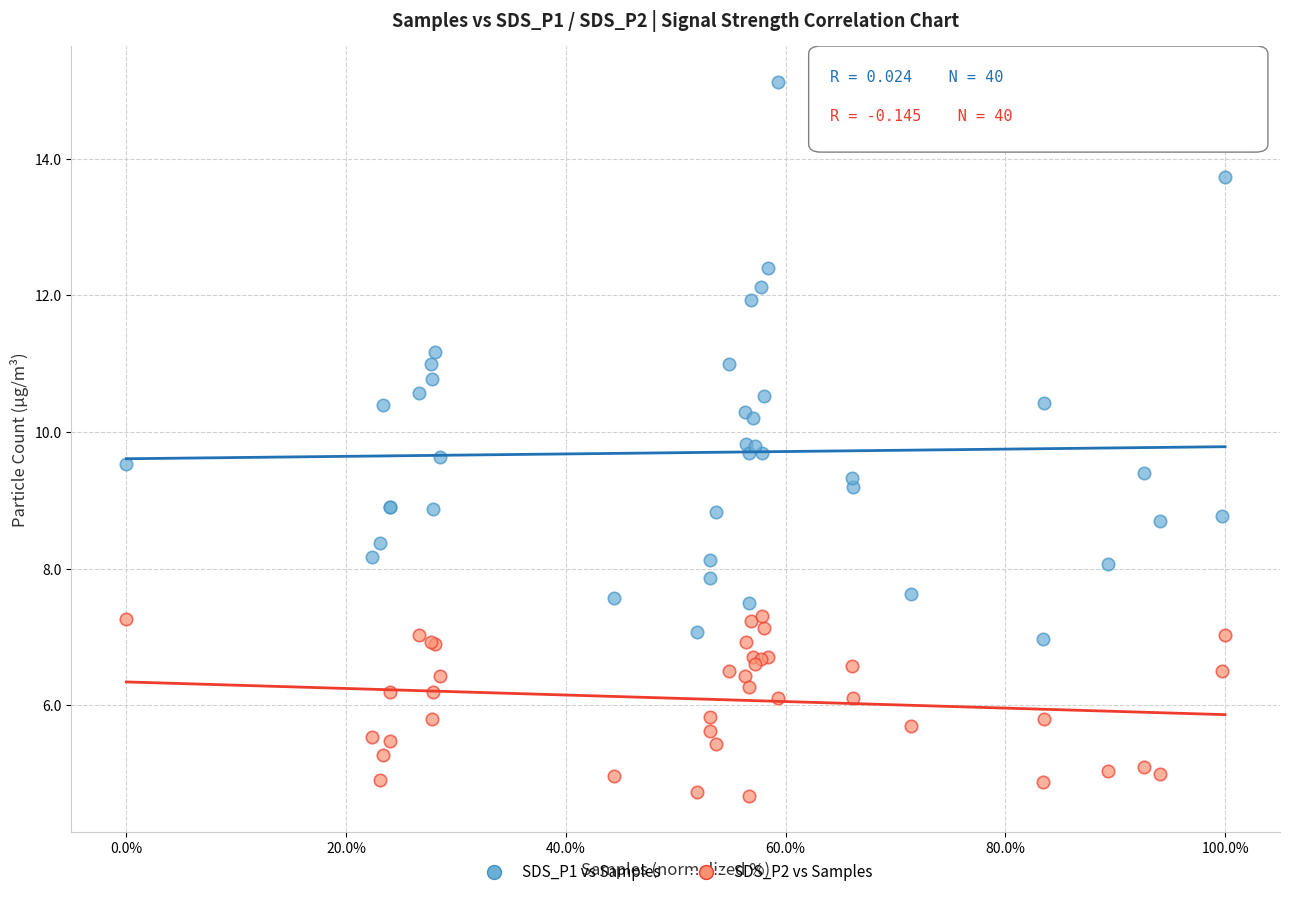

Which series reaches the minimum Y coordinate?

SDS_P2 vs Samples